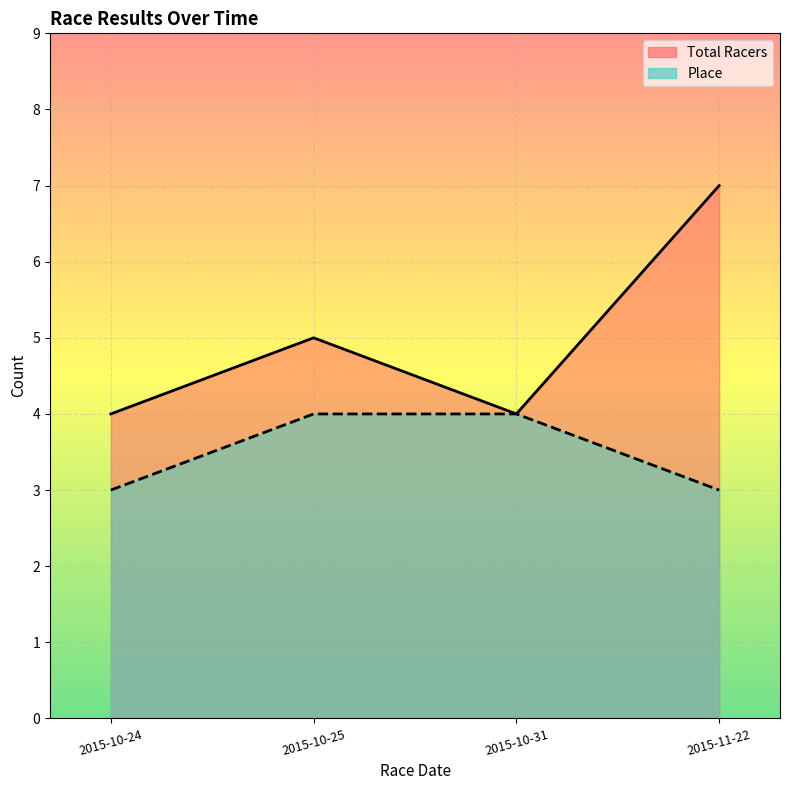

Between 2015-10-25 and 2015-10-24, which is larger?

2015-10-25